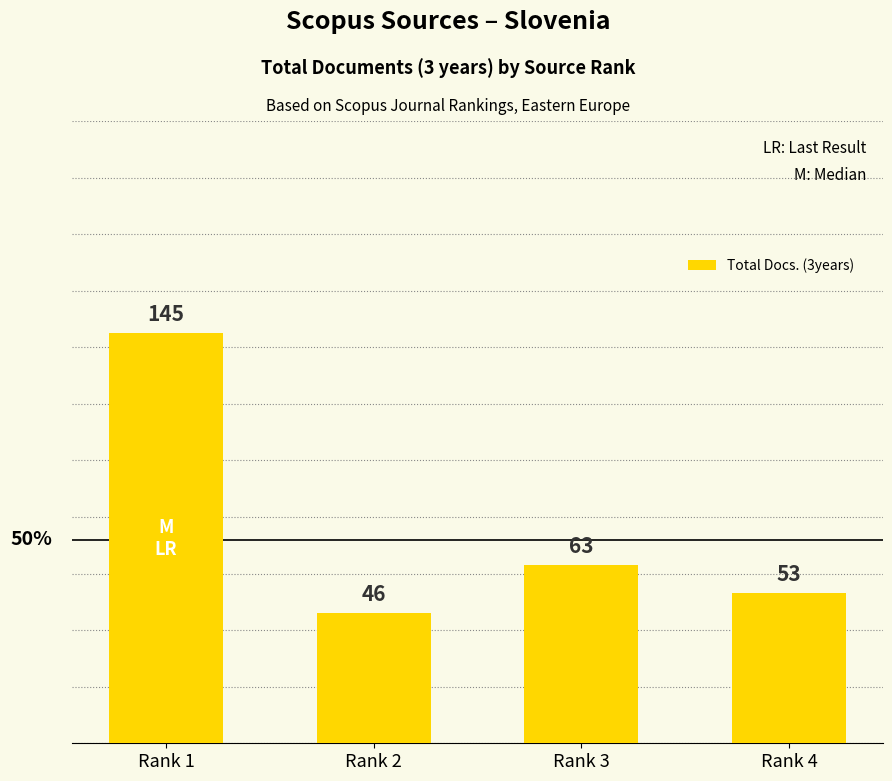

The value at Rank 3 is 63. True or false?

True